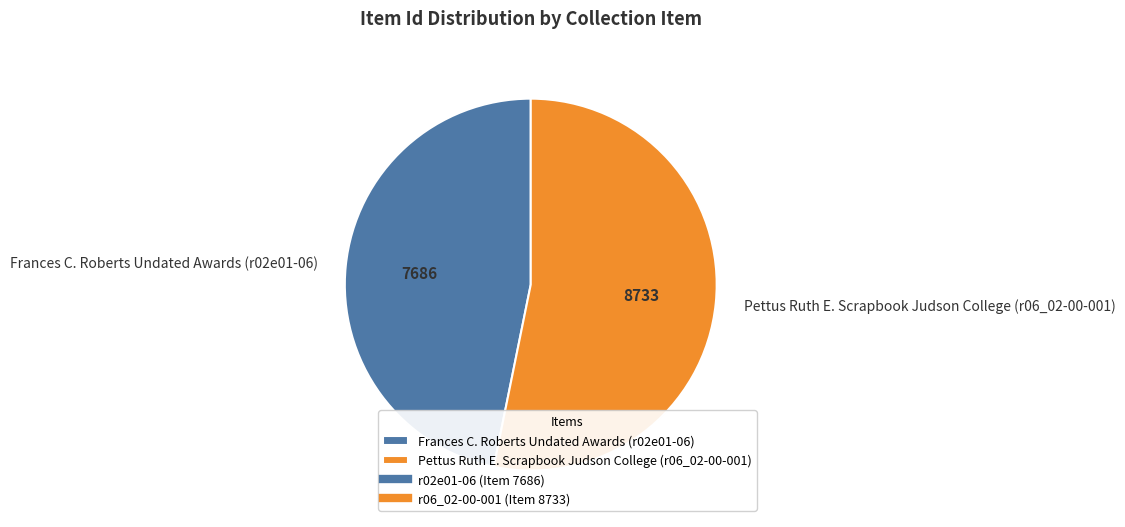

Do Pettus Ruth E. Scrapbook Judson College (r06_02-00-001) and Frances C. Roberts Undated Awards (r02e01-06) together represent more than half of the pie?

Yes